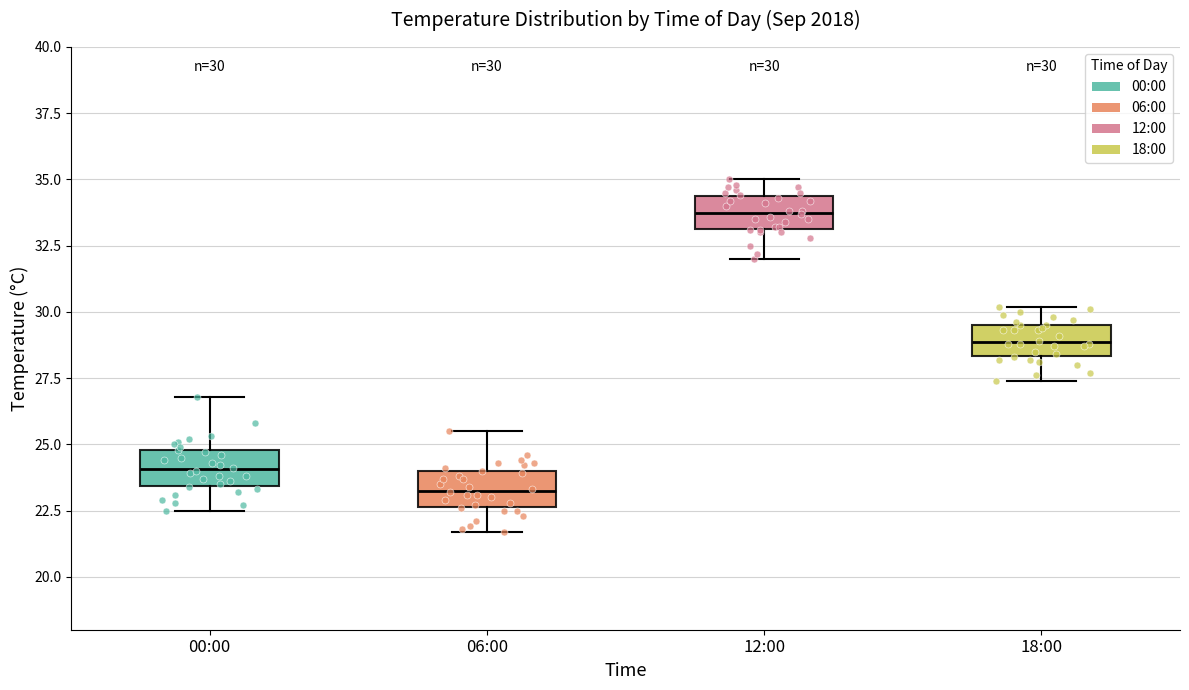

Which box has the highest median line?

12:00